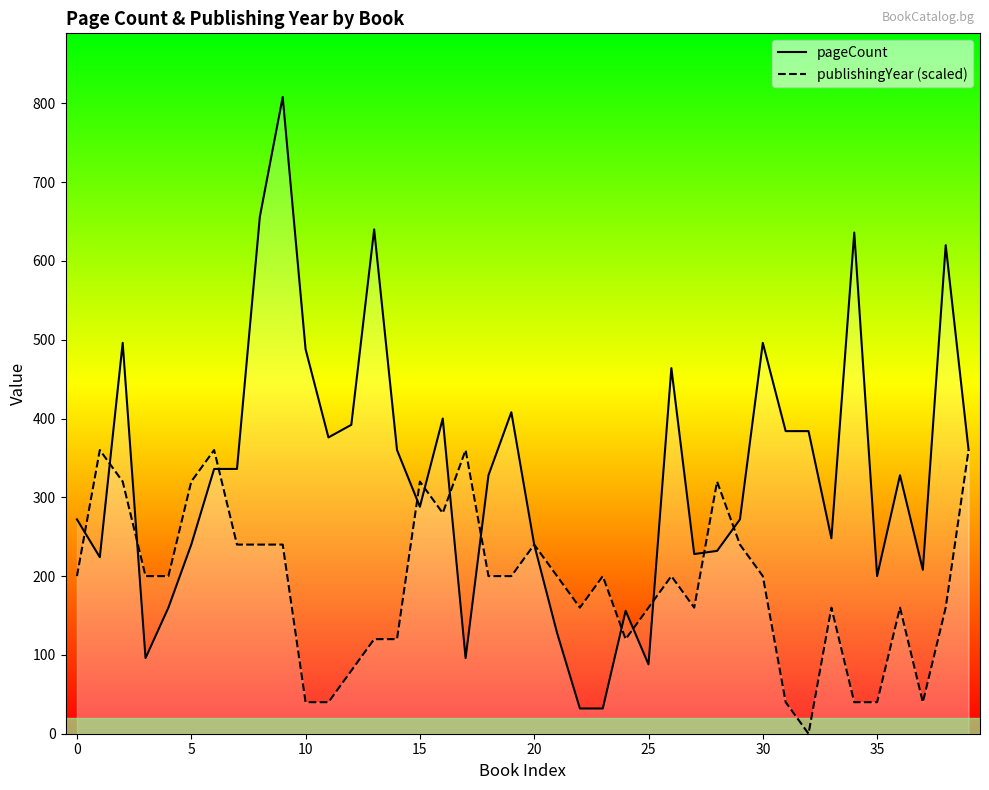

What is the sum of the pageCount values at 39 and 35?

560